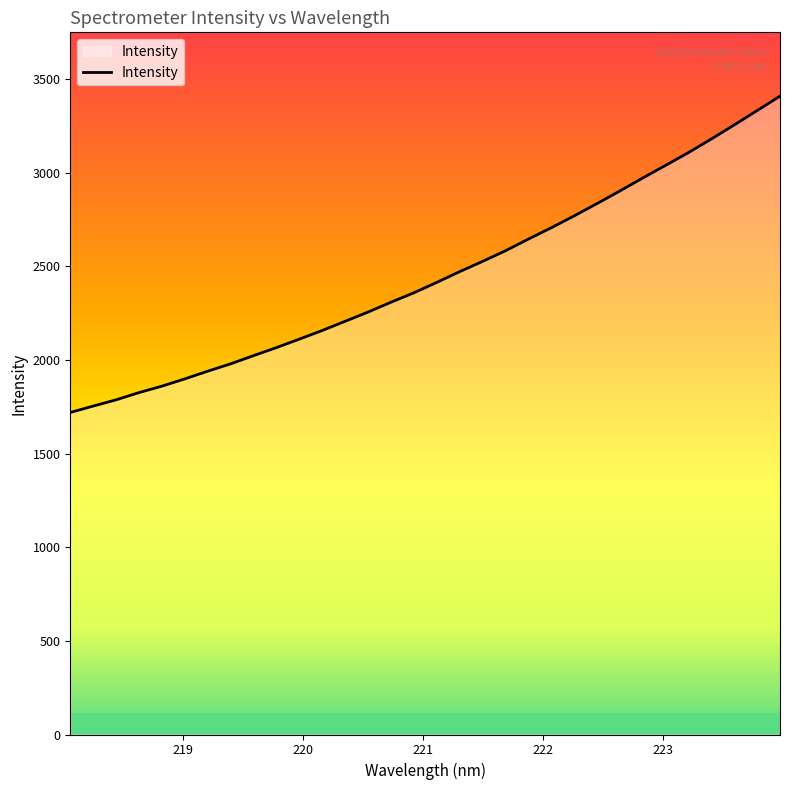

What is the minimum value shown in the chart?

1719.4